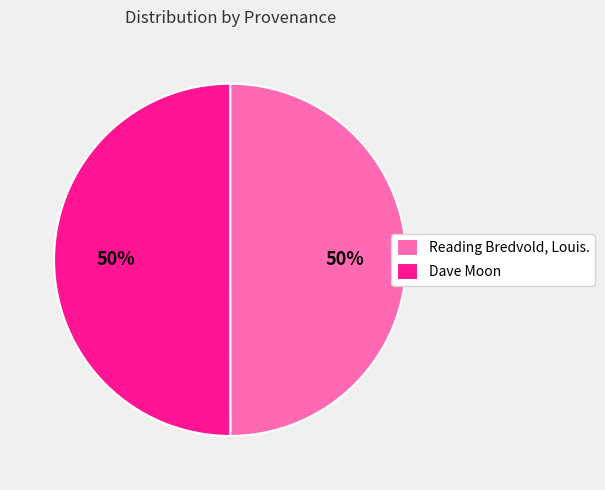

Approximately how many times larger is the value at Dave Moon compared to Reading Bredvold, Louis.?

1.0